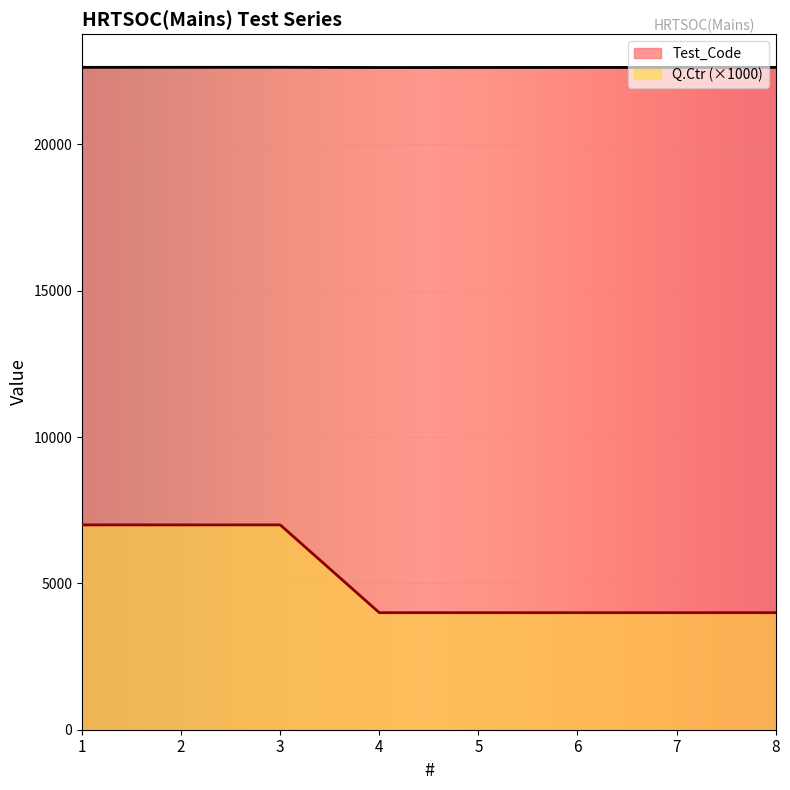

At which label does Test_Code reach its peak?

3